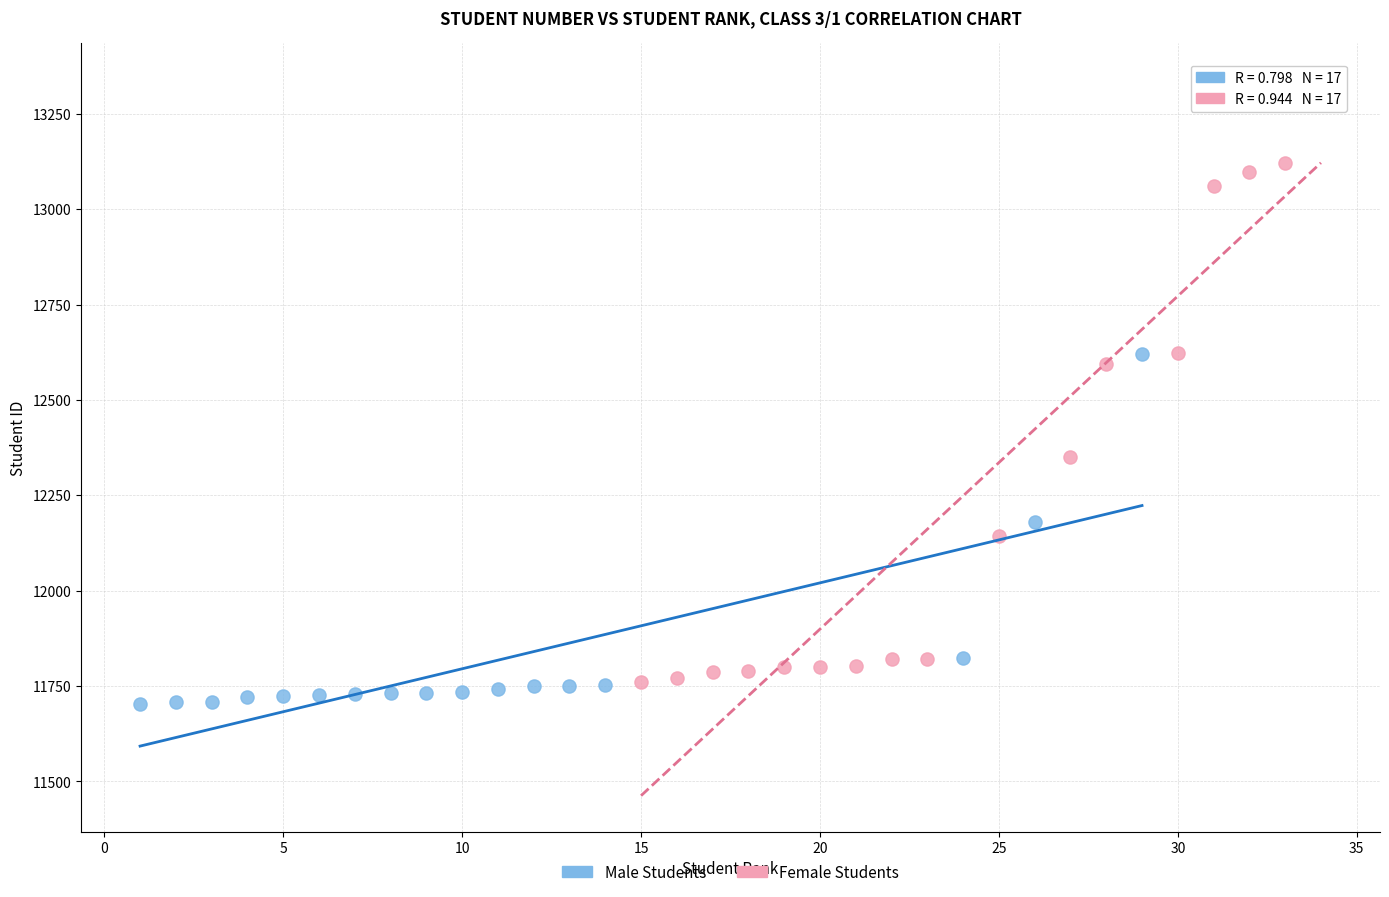

Which series has the largest Y range (max minus min)?

Female Students